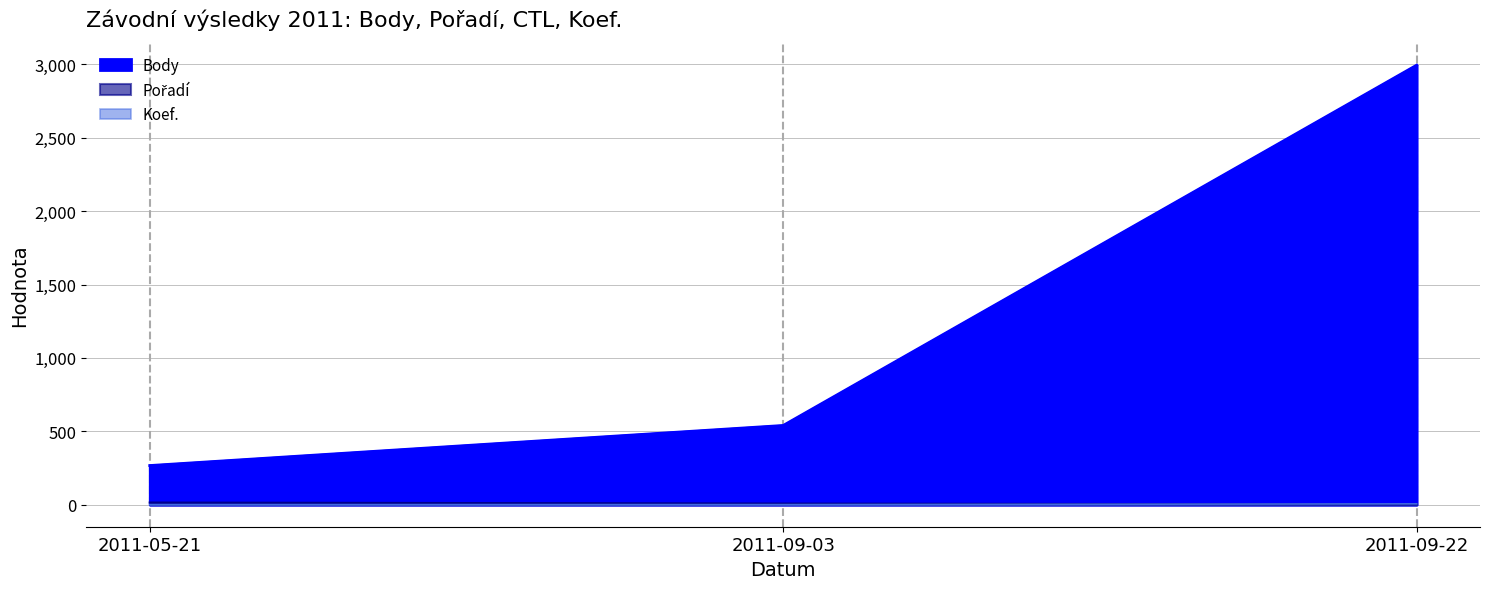

Rank the series at 2011-09-22 from lowest to highest value.

Pořadí, Koef., Body